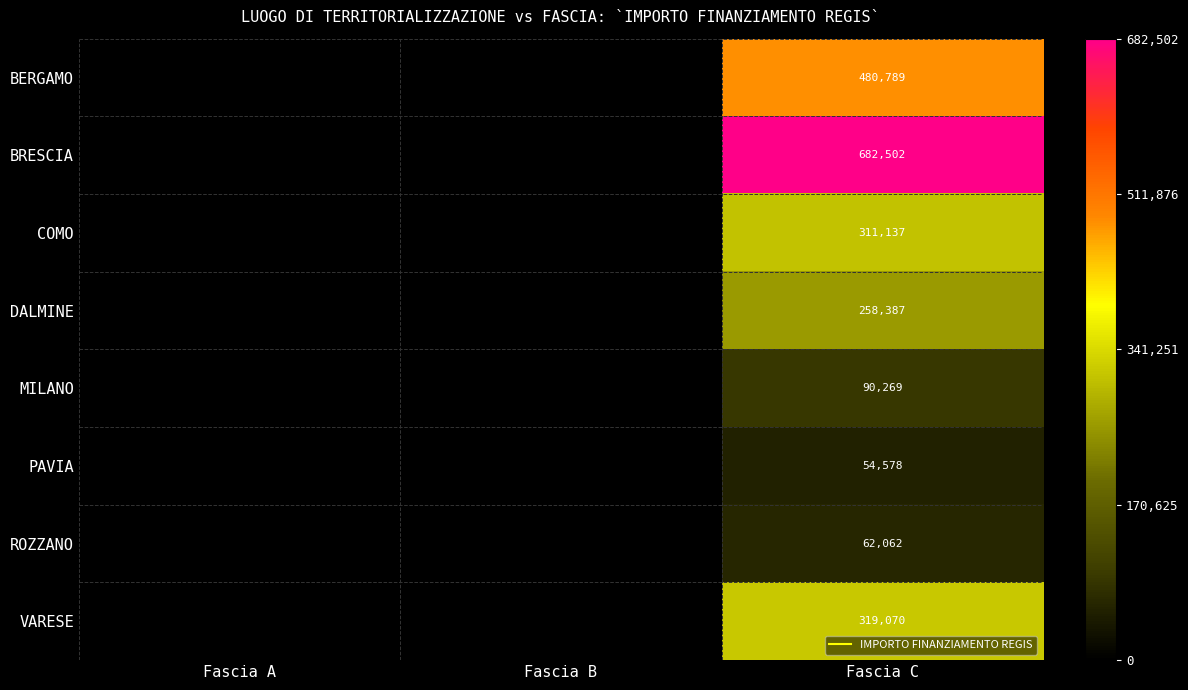

Which has a higher value, Fascia B or Fascia A?

Fascia B